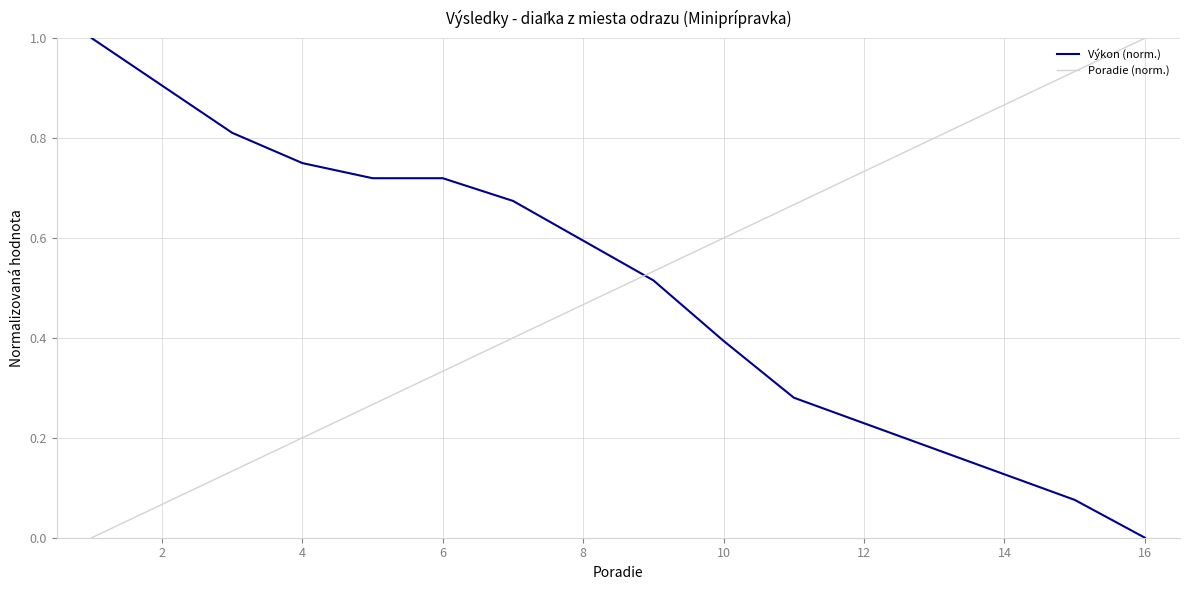

What is the difference between the maximum and minimum values in the Výkon (norm.) series?

1.0